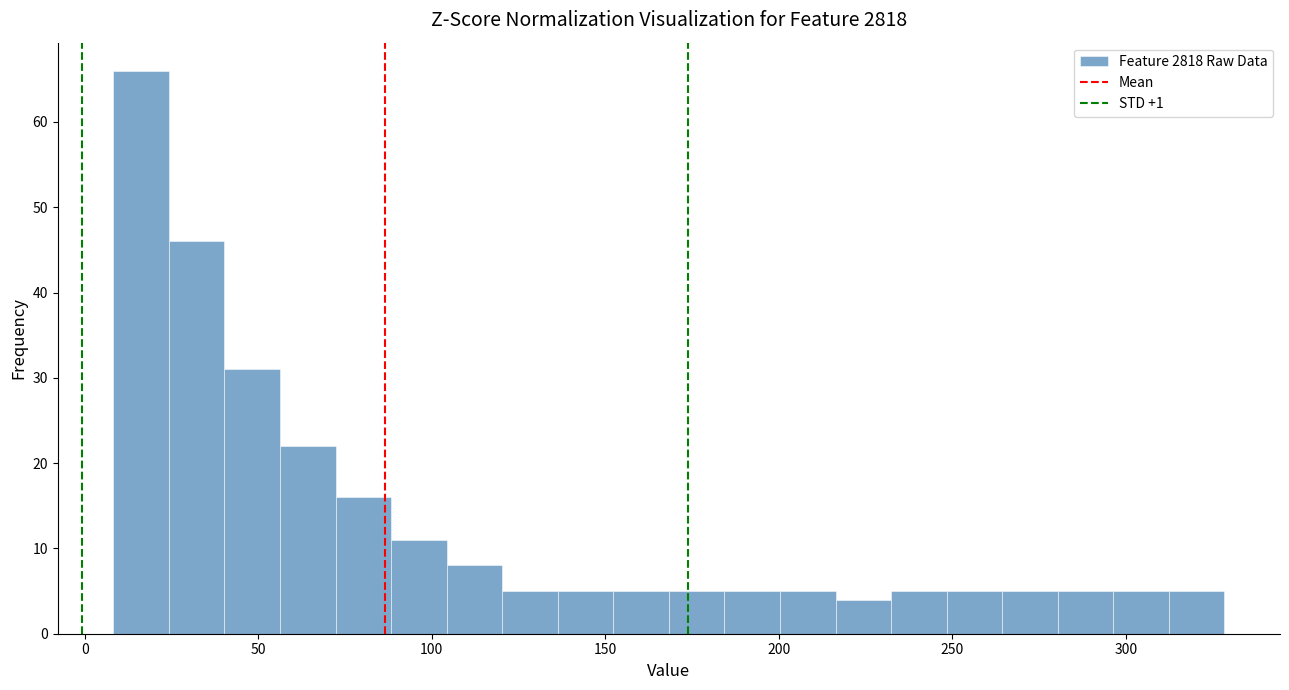

Read against the x-axis, roughly where is the centre of the tallest bar?

15